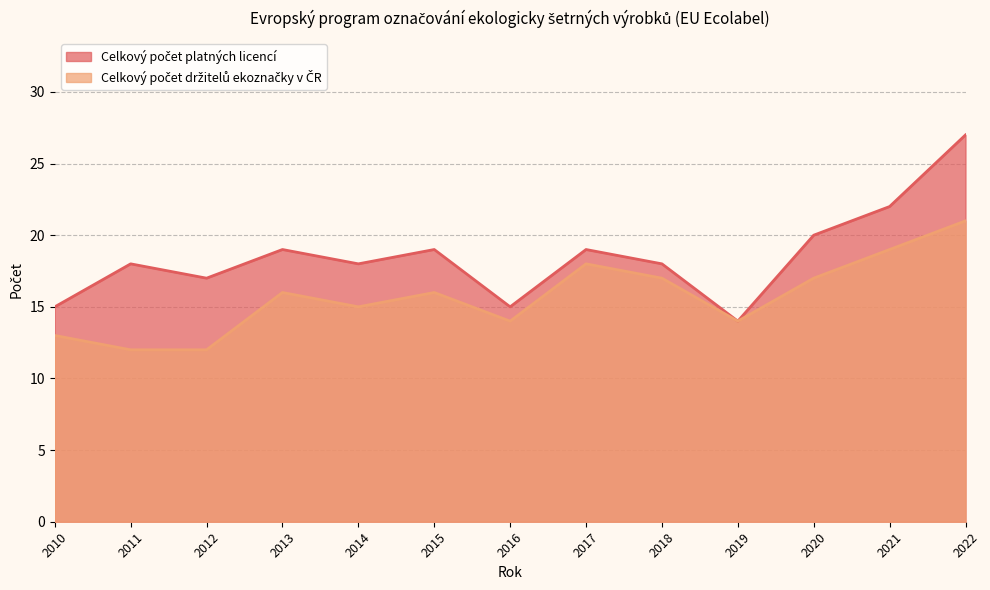

Count the number of data series in this chart.

2